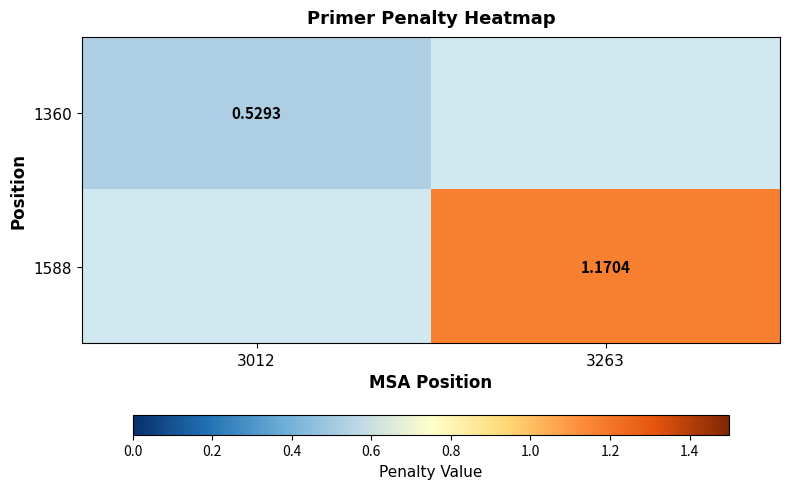

What is the approximate value of 1588 at 3263?

1.2